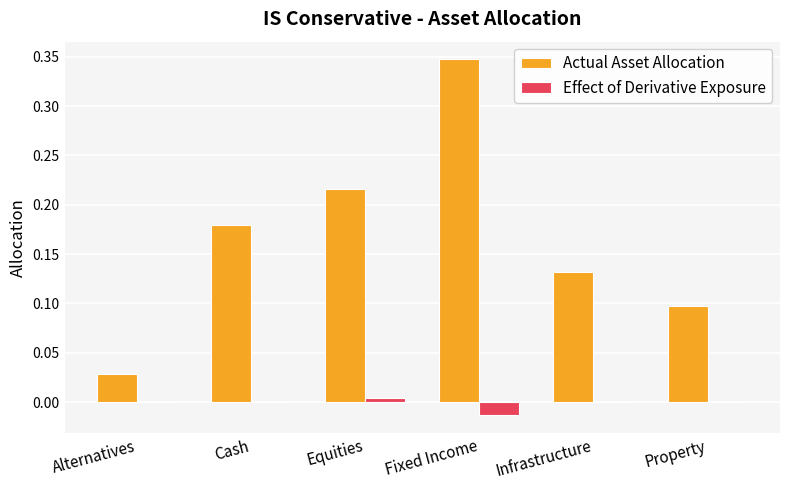

At which category is the sum across all series the highest?

Fixed Income